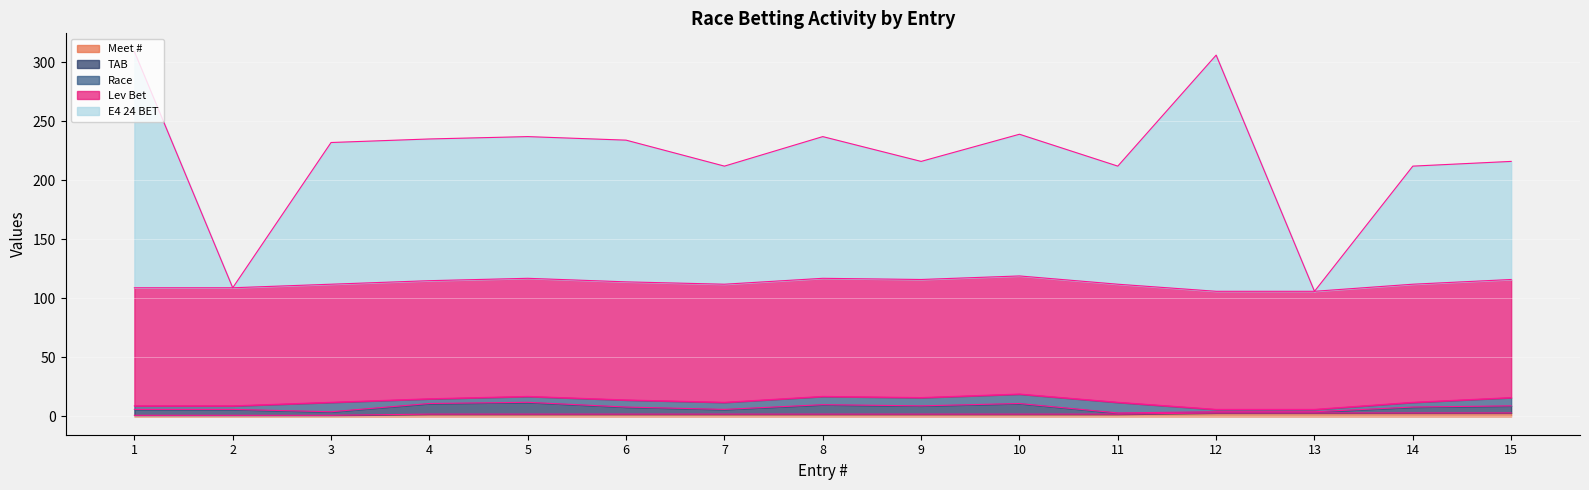

In Race, how many points are higher than both neighbors (excluding endpoints)?

2